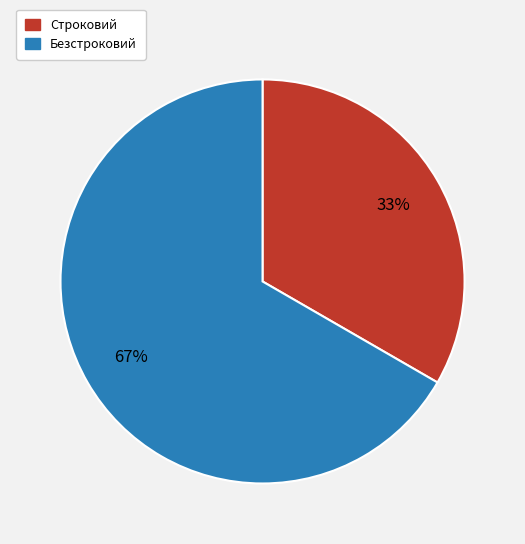

Is the sum of Строковий and Безстроковий greater than half?

Yes